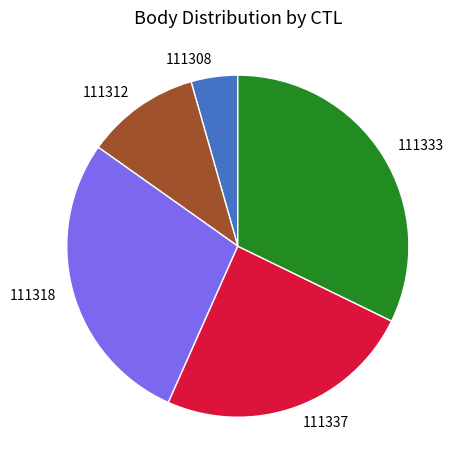

True or false: 111318 accounts for 37% of the total.

False